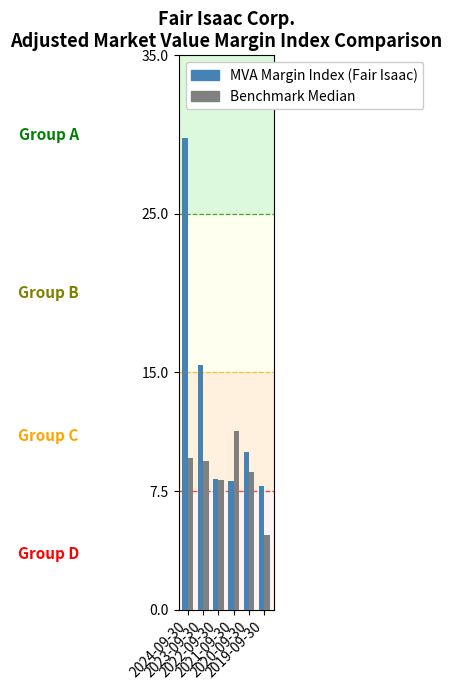

Where is MVA Margin Index (Fair Isaac) nearest to the value 18?

2023-09-30